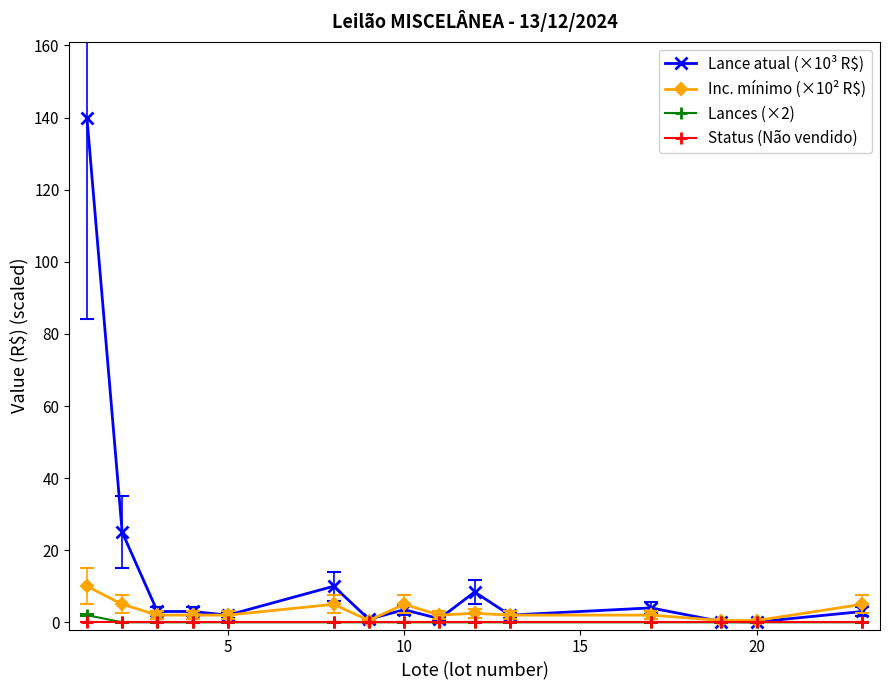

What are all the series names shown in the legend?

Lance atual (×10³ R$), Inc. mínimo (×10² R$), Lances (×2), Status (Não vendido)